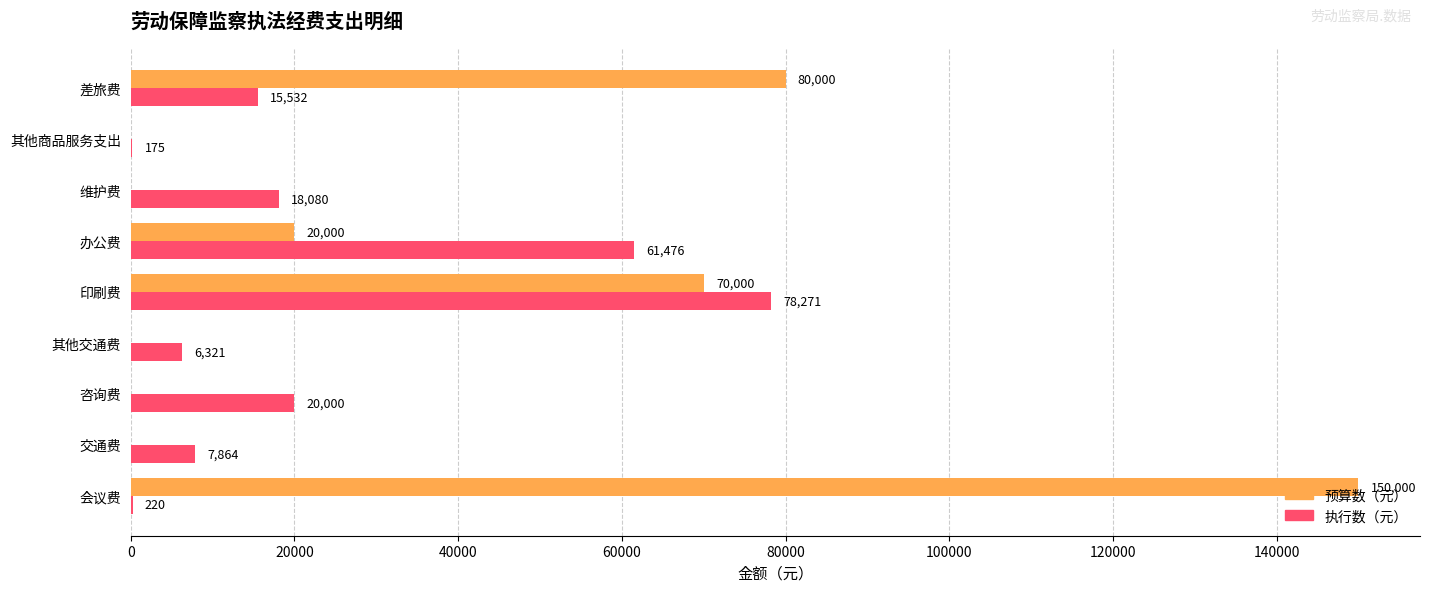

What is the sum of the 执行数（元） values at 印刷费 and 会议费?

78491